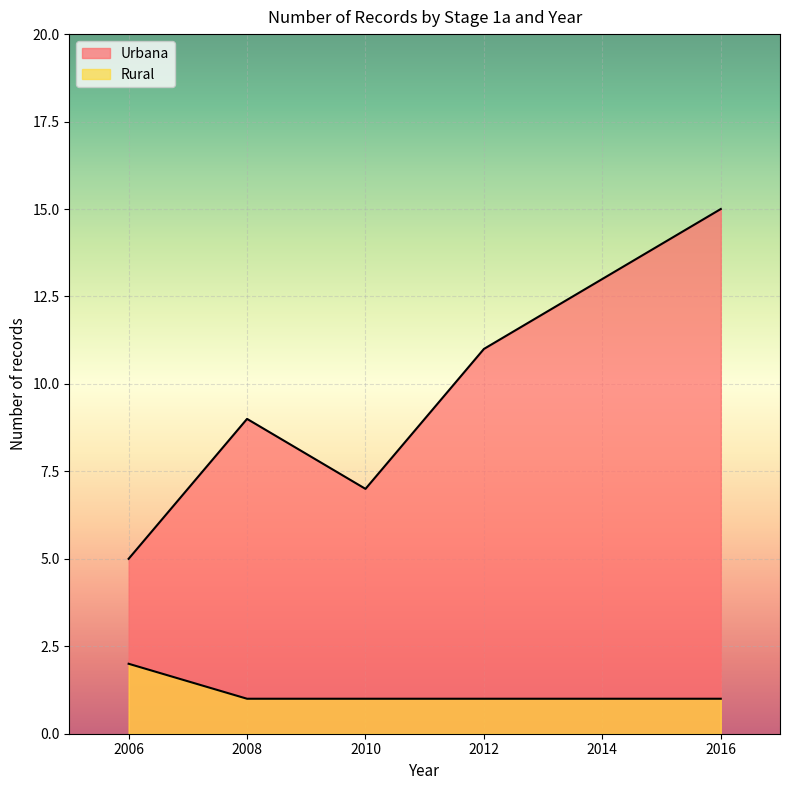

Where is the first local maximum for Urbana?

2008